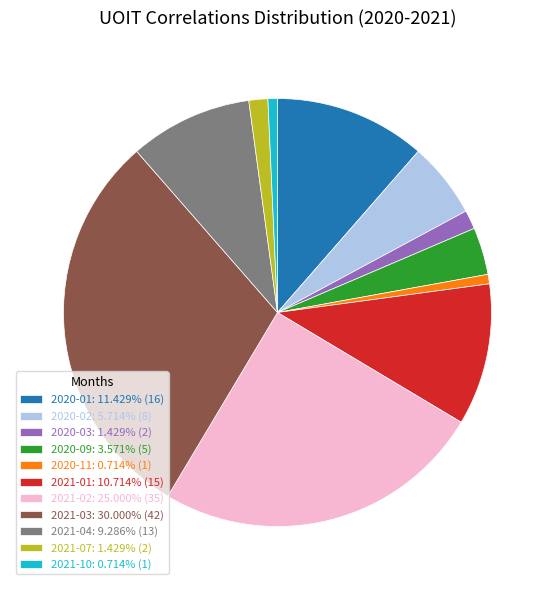

How many segments does this pie chart have?

11